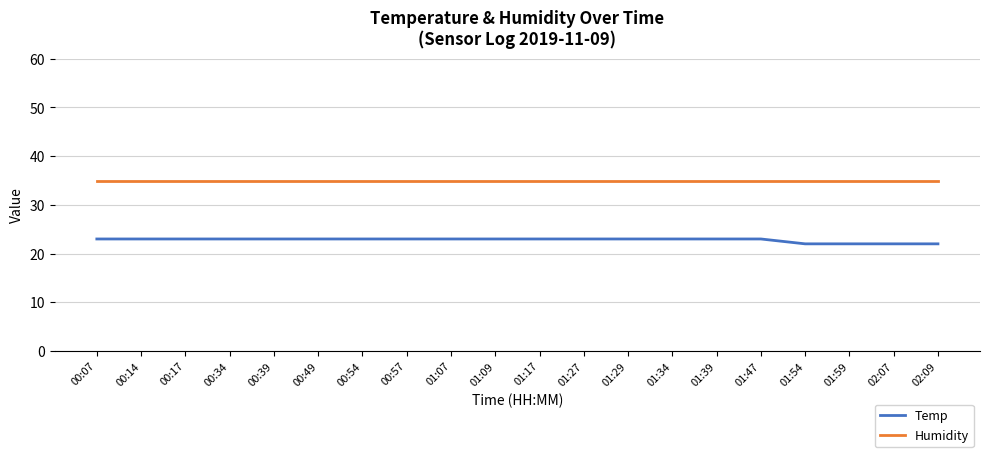

Reading left to right, what are all the values shown in this chart?

Temp: 00:07=23	00:14=23	00:17=23	00:34=23	00:39=23	00:49=23	00:54=23	00:57=23	01:07=23	01:09=23	01:17=23	01:27=23	01:29=23	01:34=23	01:39=23	01:47=23	01:54=22	01:59=22	02:07=22	02:09=22
Humidity: 00:07=35	00:14=35	00:17=35	00:34=35	00:39=35	00:49=35	00:54=35	00:57=35	01:07=35	01:09=35	01:17=35	01:27=35	01:29=35	01:34=35	01:39=35	01:47=35	01:54=35	01:59=35	02:07=35	02:09=35